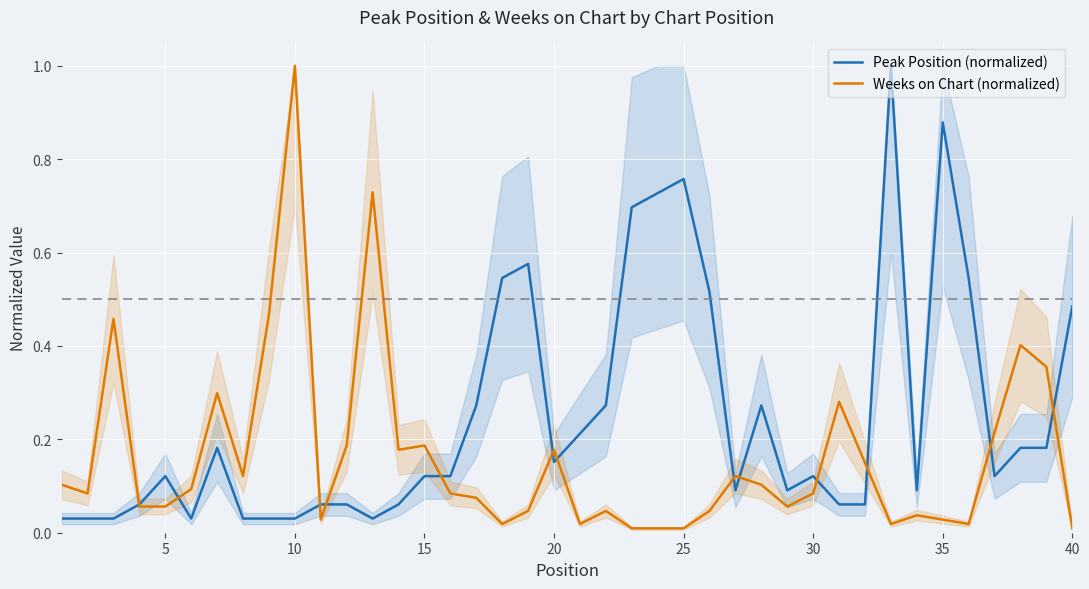

True or false: Weeks on Chart (normalized) has more than 0 interior local peaks.

True